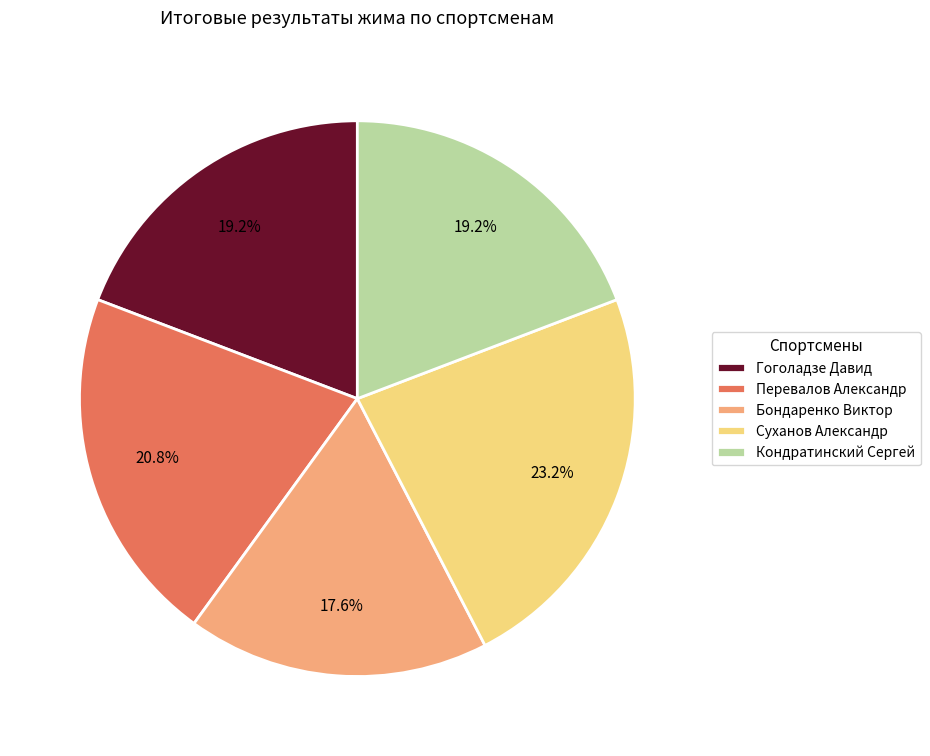

Count the number of slices in the pie.

5